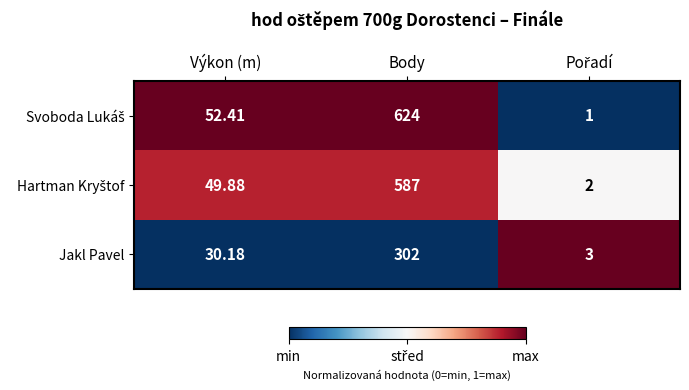

Where does the Jakl Pavel series first go above 30?

Výkon (m)